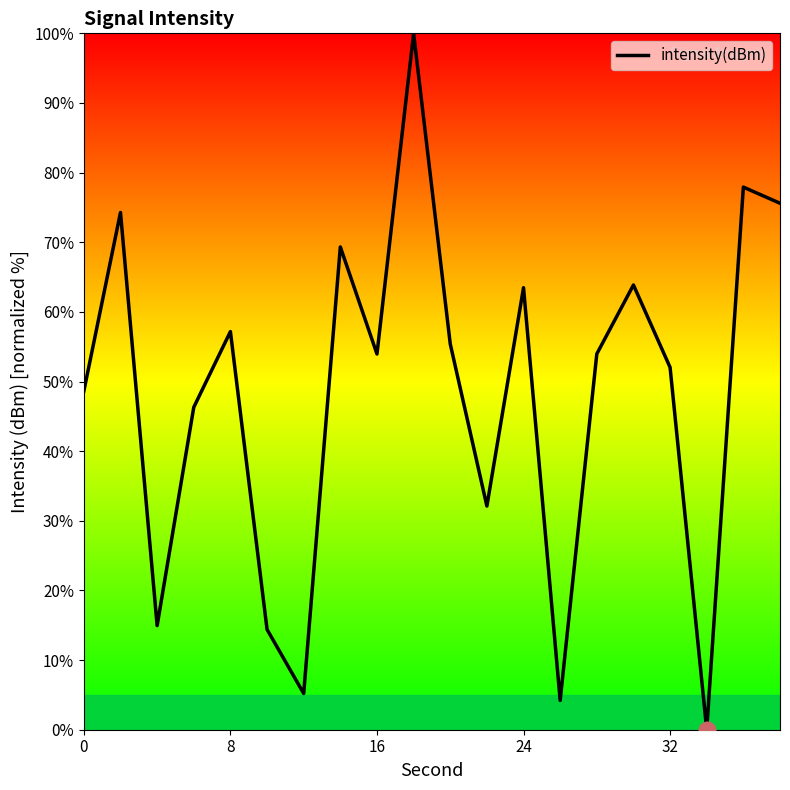

What is the maximum value shown in the chart?

100.0